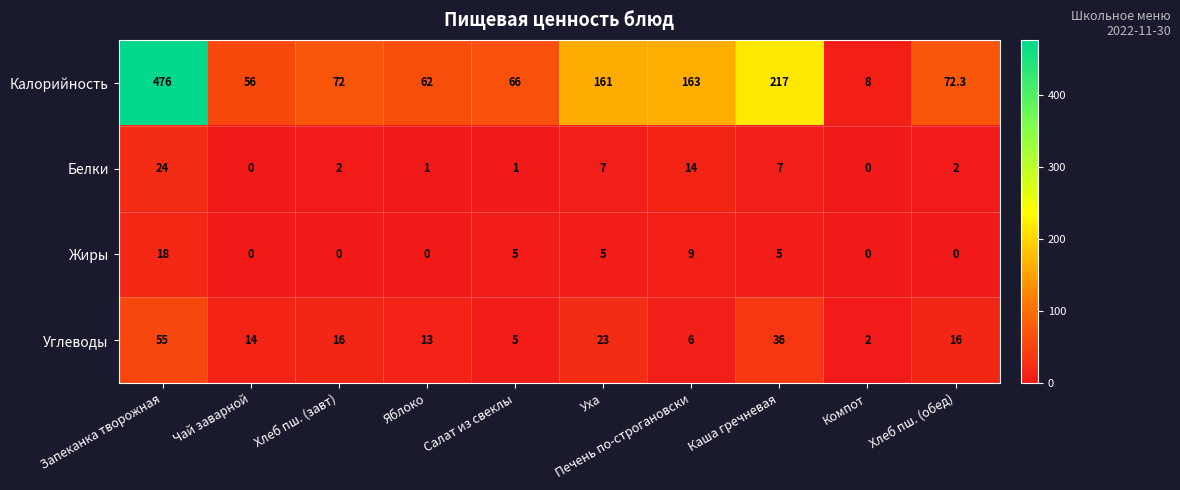

What is the spread (max minus min) of values at Компот?

8.0